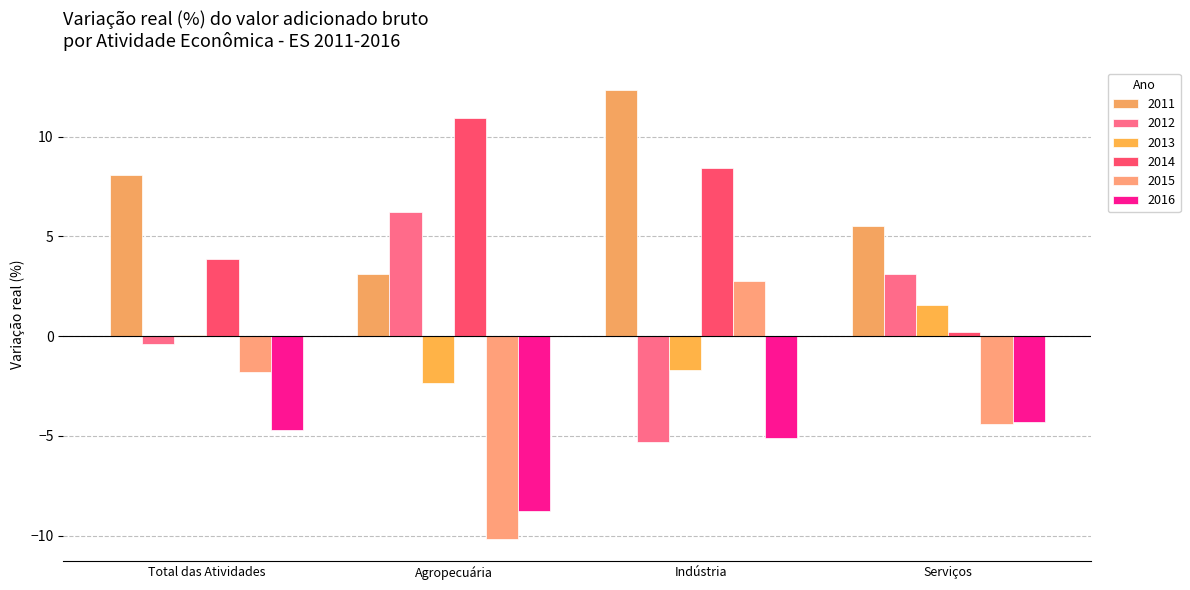

Which series changed the most between Total das Atividades and Agropecuária?

2015